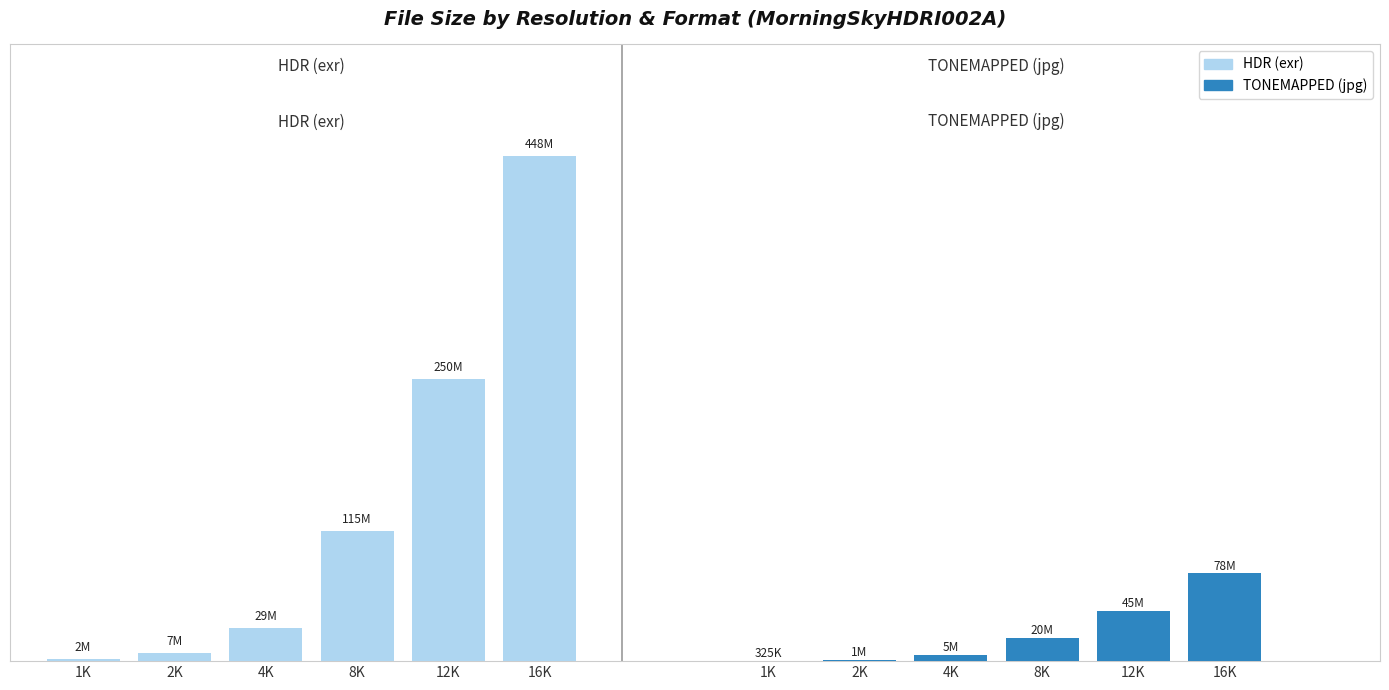

Which series has the largest total across all categories?

HDR (exr)